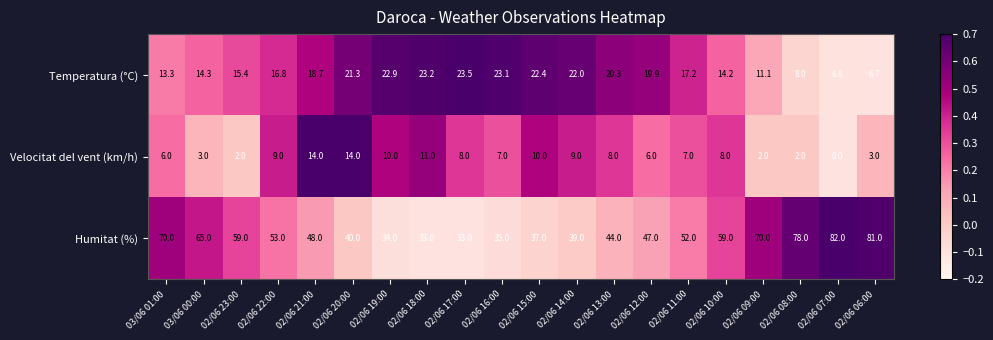

What is the maximum value shown in the chart?

82.0